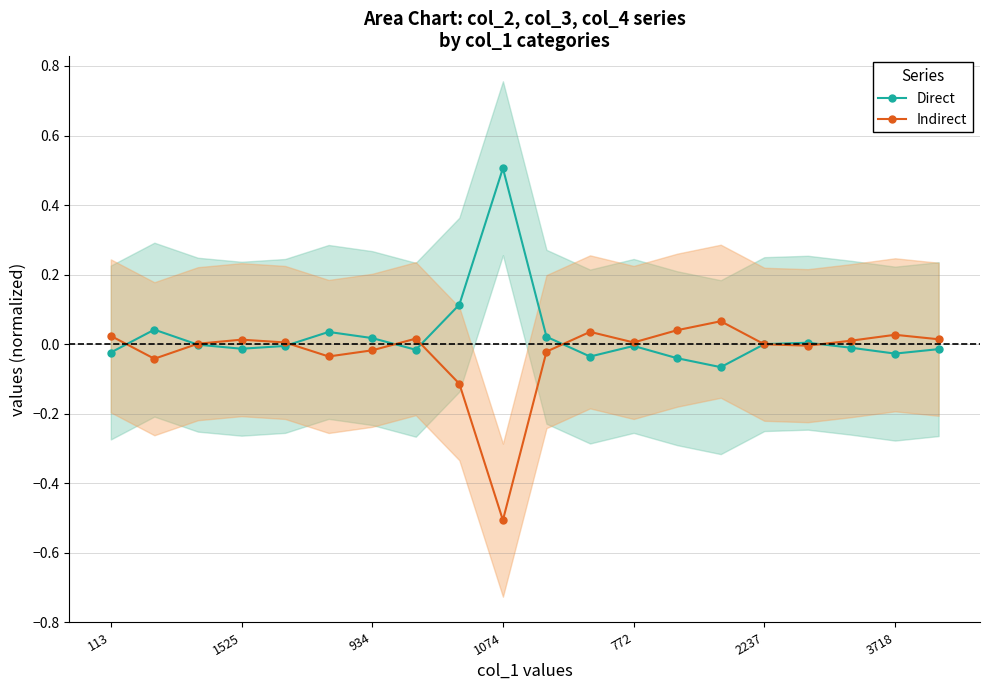

True or false: Direct has more than 1 points higher than both neighbors.

True